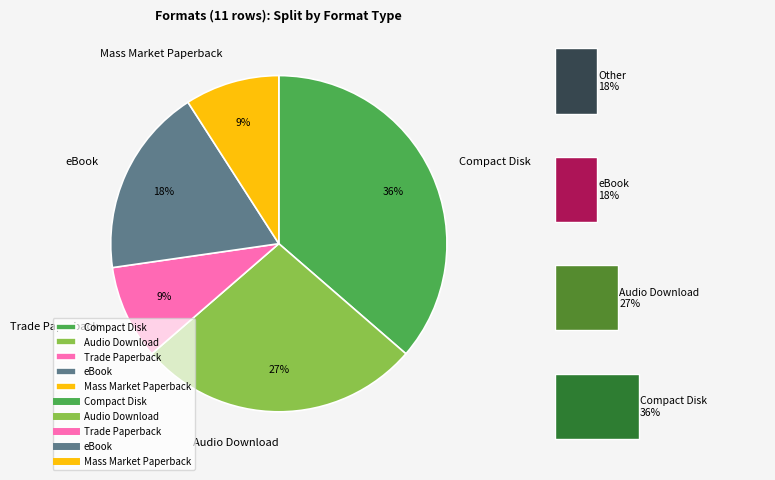

Approximately how many times larger is the value at Trade Paperback compared to Compact Disk?

0.2